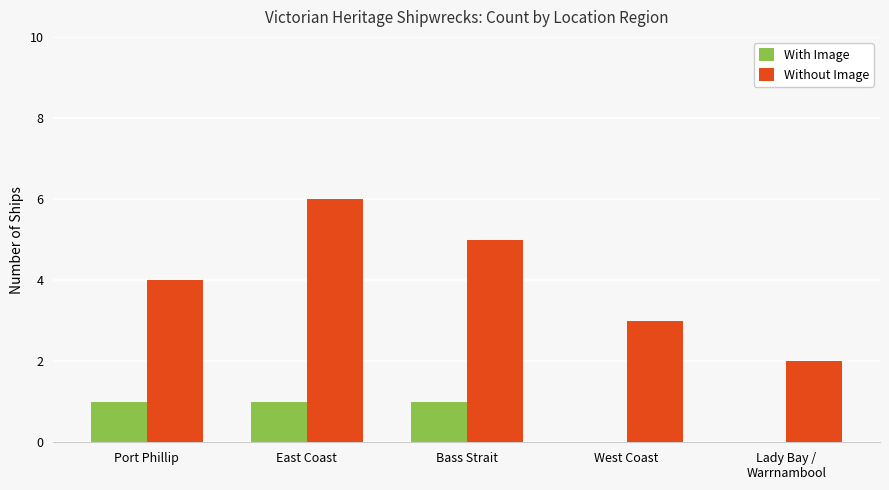

Count the With Image values in the range 0 to 1.

5